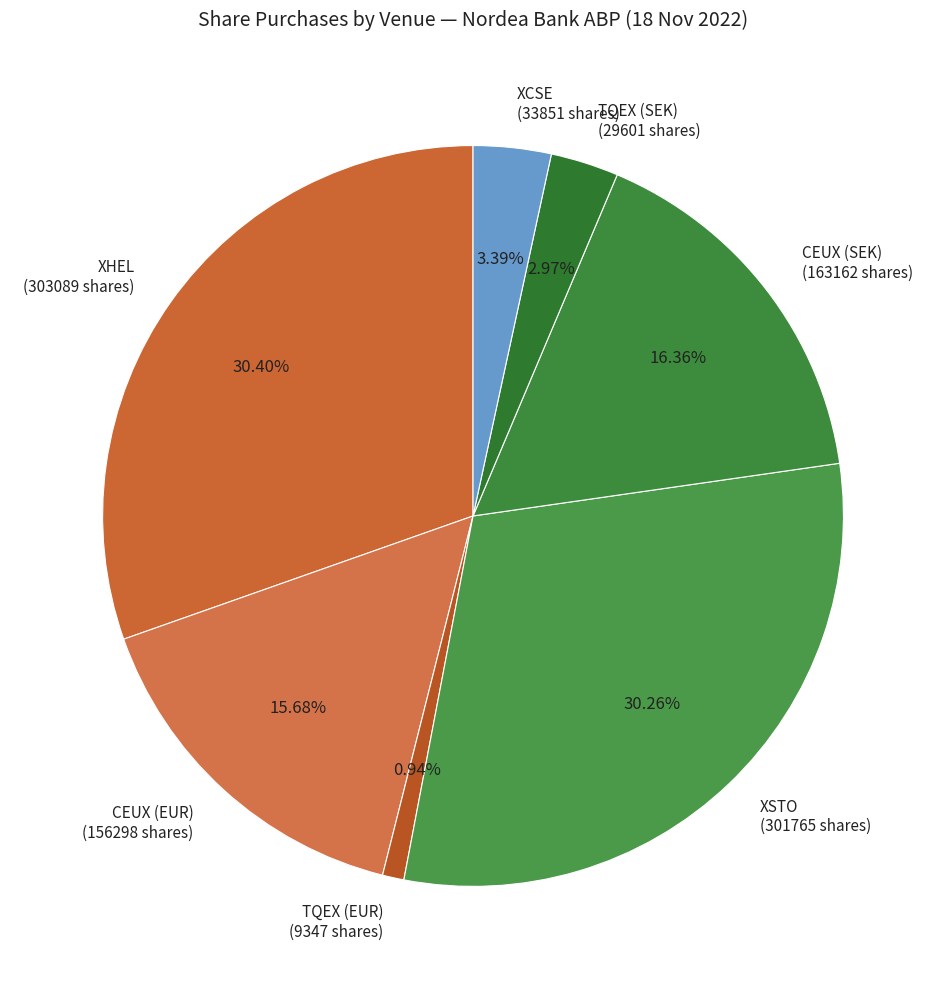

What is the smallest slice in the pie chart?

TQEX (EUR)